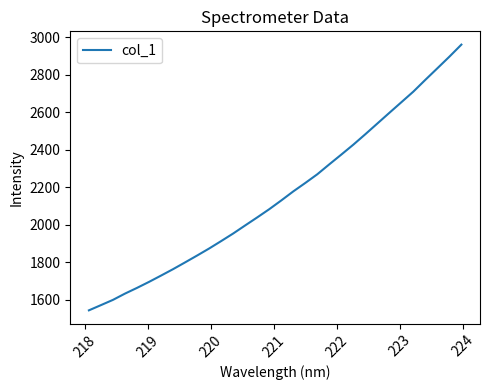

What is the difference between the maximum and minimum values?

1417.4